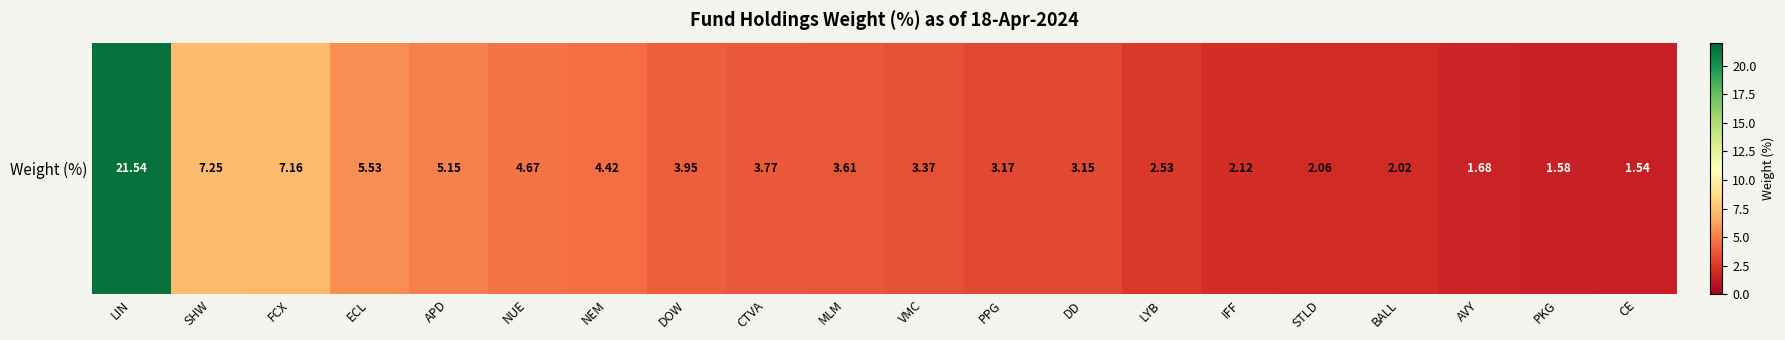

What is the difference between the maximum and minimum values?

20.0